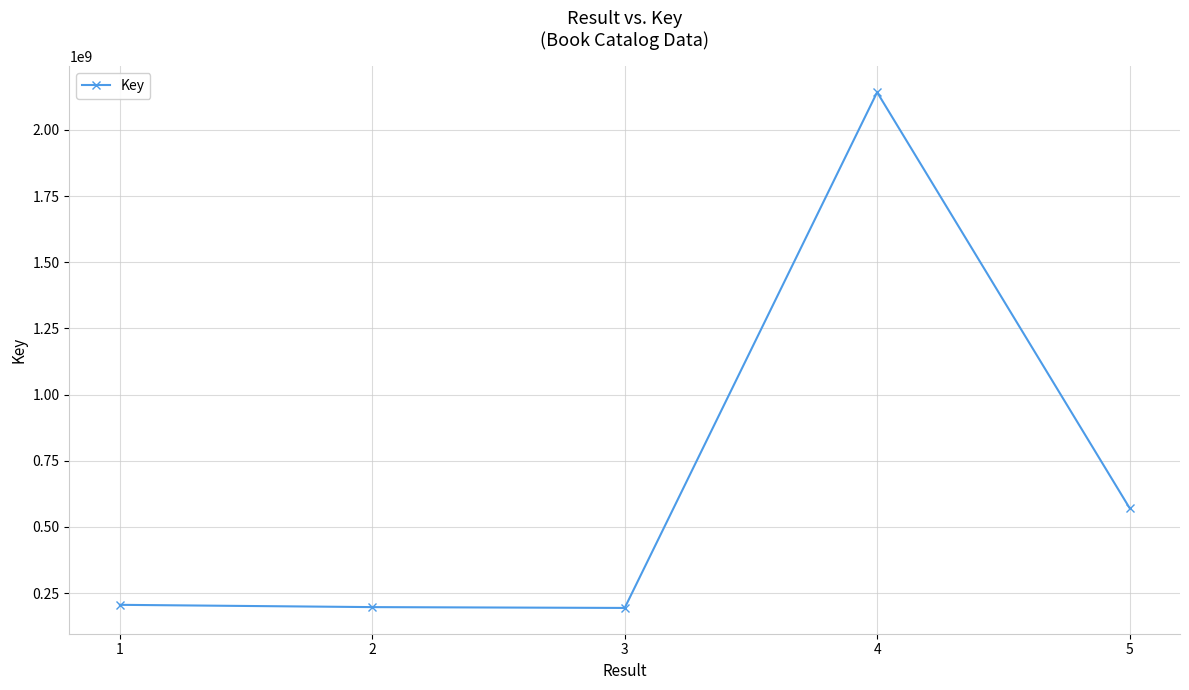

Is it true that the value at 4 is 2142371111?

True